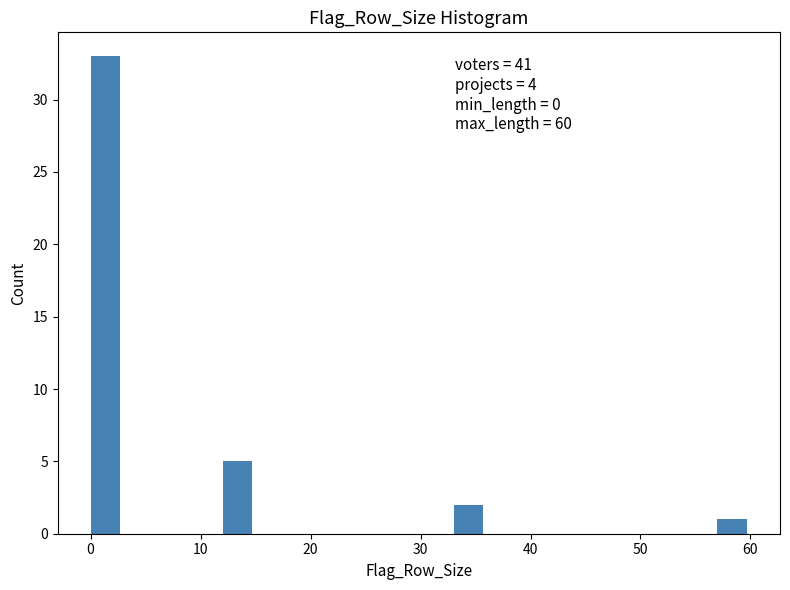

Around what value on the x-axis is the tallest bar? Give the approximate position of its centre, as read against the axis.

1